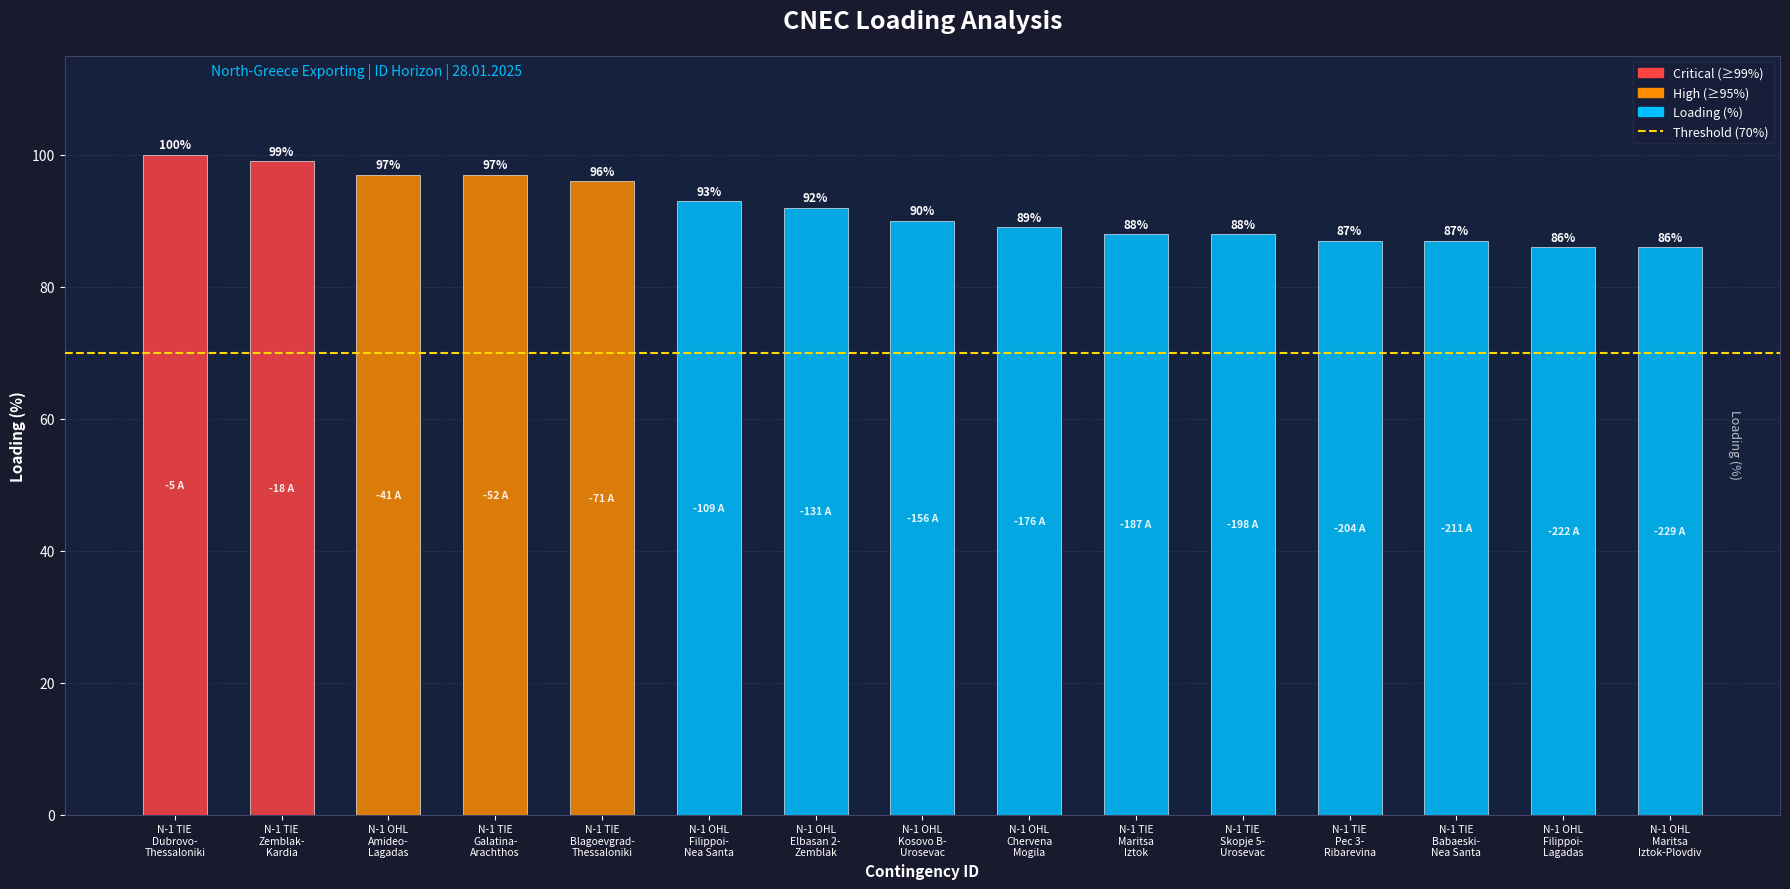

What is the average value?

92